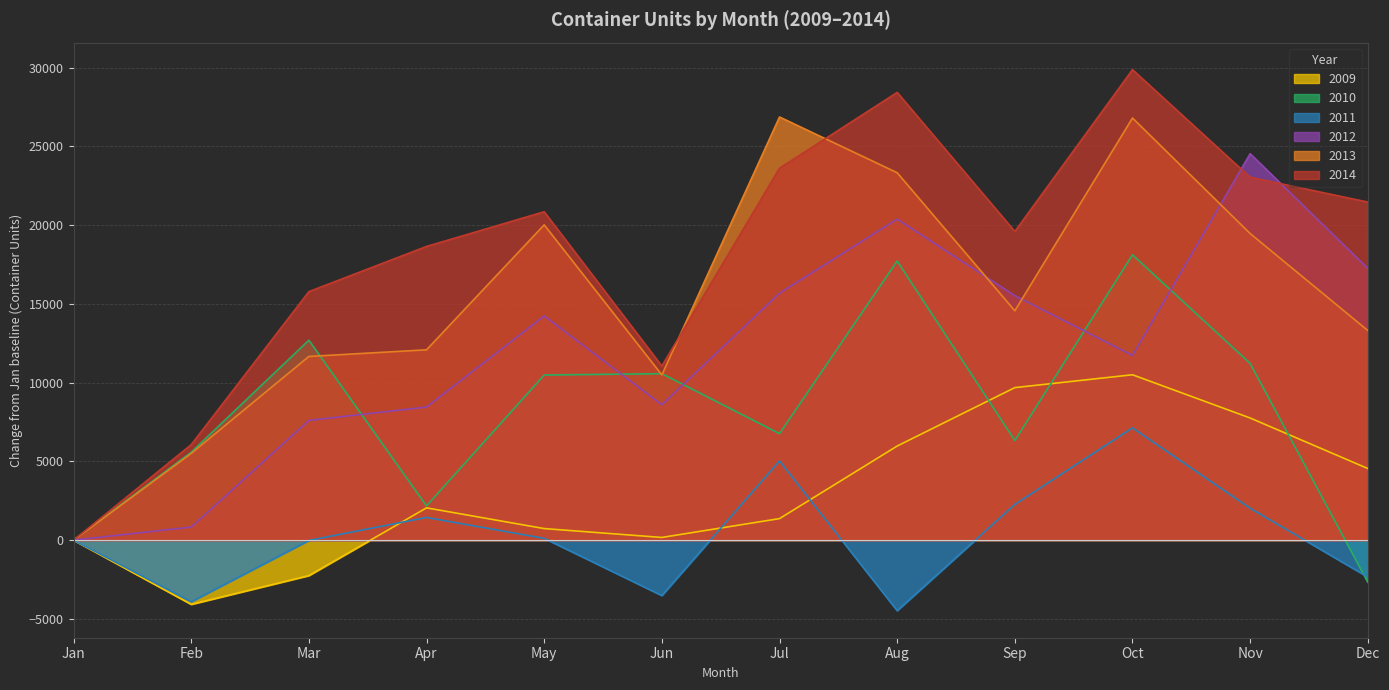

Reading left to right, extract all data points from this chart.

2009: Jan=0	Feb=-4079	Mar=-2252	Apr=2050	May=734	Jun=170	Jul=1367	Aug=5975	Sep=9685	Oct=10501	Nov=7756	Dec=4548
2010: Jan=0	Feb=5582	Mar=12697	Apr=2173	May=10484	Jun=10570	Jul=6763	Aug=17724	Sep=6329	Oct=18121	Nov=11221	Dec=-2672
2011: Jan=0	Feb=-3912	Mar=-21	Apr=1440	May=113	Jun=-3520	Jul=5030	Aug=-4479	Sep=2267	Oct=7129	Nov=2025	Dec=-2345
2012: Jan=0	Feb=828	Mar=7602	Apr=8451	May=14238	Jun=8597	Jul=15681	Aug=20387	Sep=15526	Oct=11729	Nov=24539	Dec=17256
2013: Jan=0	Feb=5504	Mar=11664	Apr=12086	May=20020	Jun=10491	Jul=26869	Aug=23330	Sep=14564	Oct=26804	Nov=19469	Dec=13310
2014: Jan=0	Feb=6064	Mar=15781	Apr=18650	May=20854	Jun=11055	Jul=23616	Aug=28431	Sep=19602	Oct=29875	Nov=23042	Dec=21468